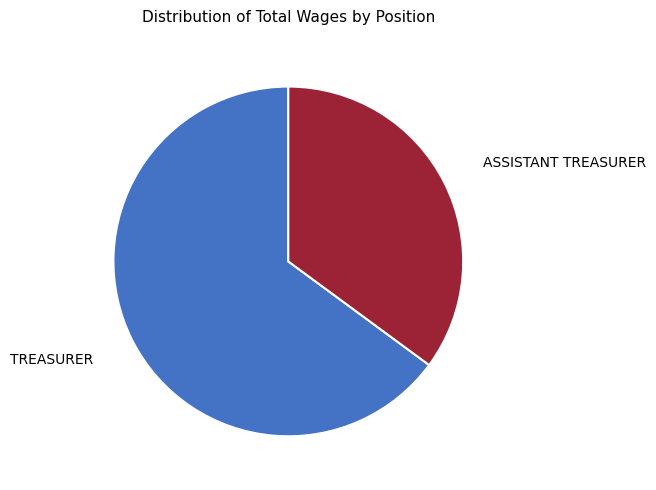

Does any single category account for the majority?

Yes